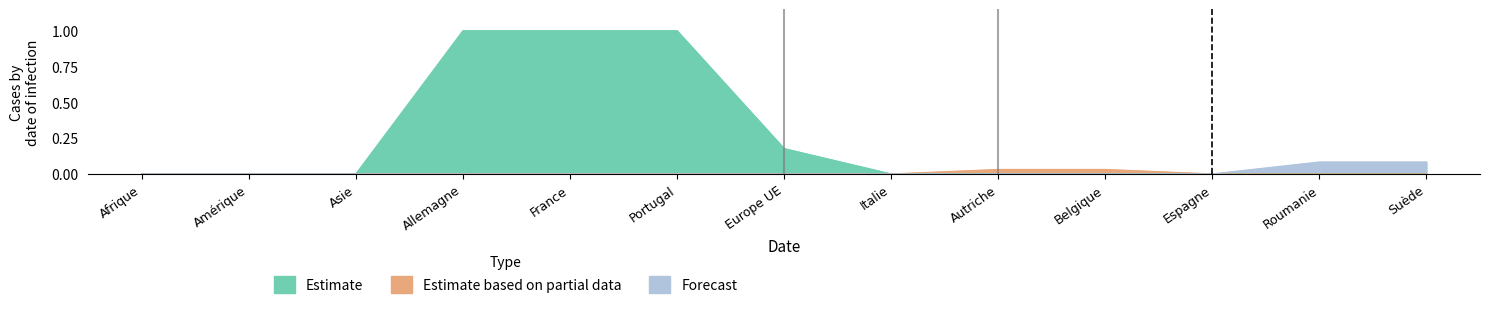

At which label is Forecast closest to 0?

Afrique